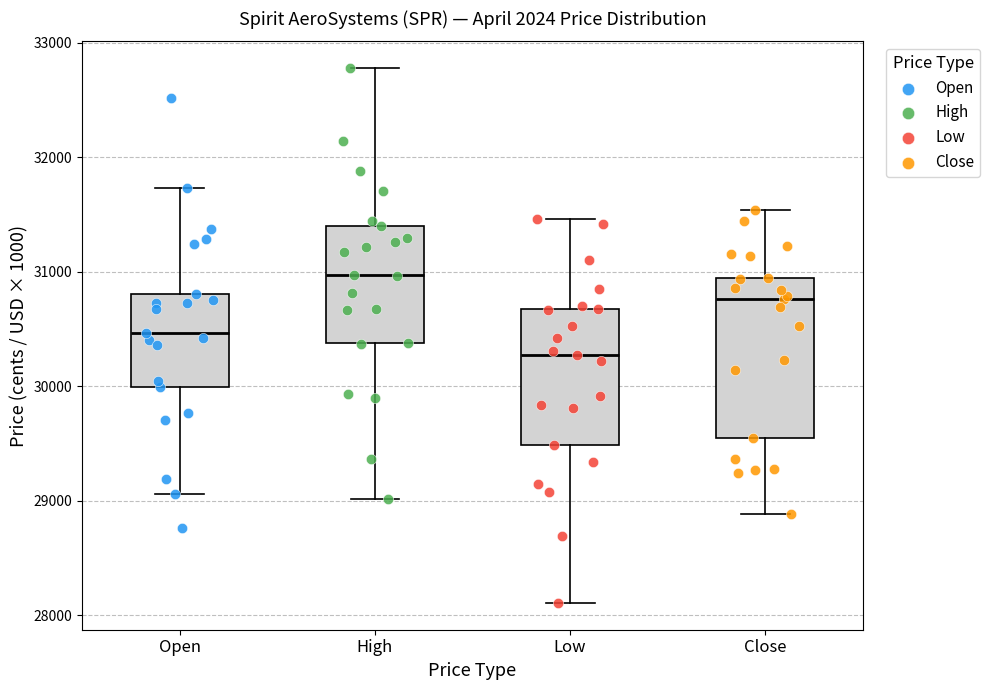

Where does the upper whisker of the box for High end on the y-axis? The values are not printed on the chart, so give them approximately, as read against the axis.

32800